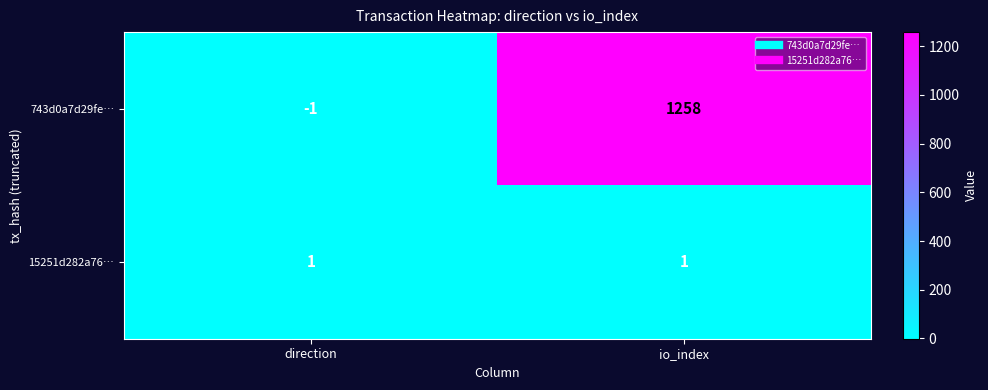

Which series has the largest total across all categories?

743d0a7d29fe…